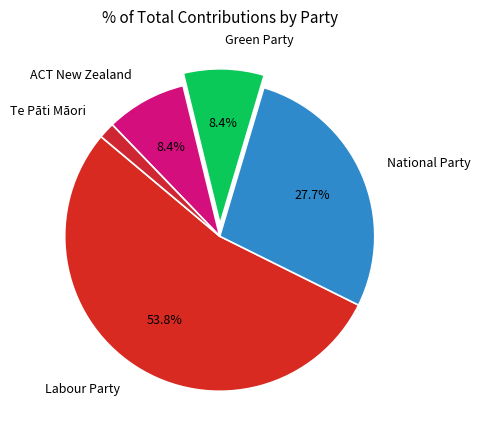

What percentage is the ACT New Zealand slice, to the nearest percent?

8%